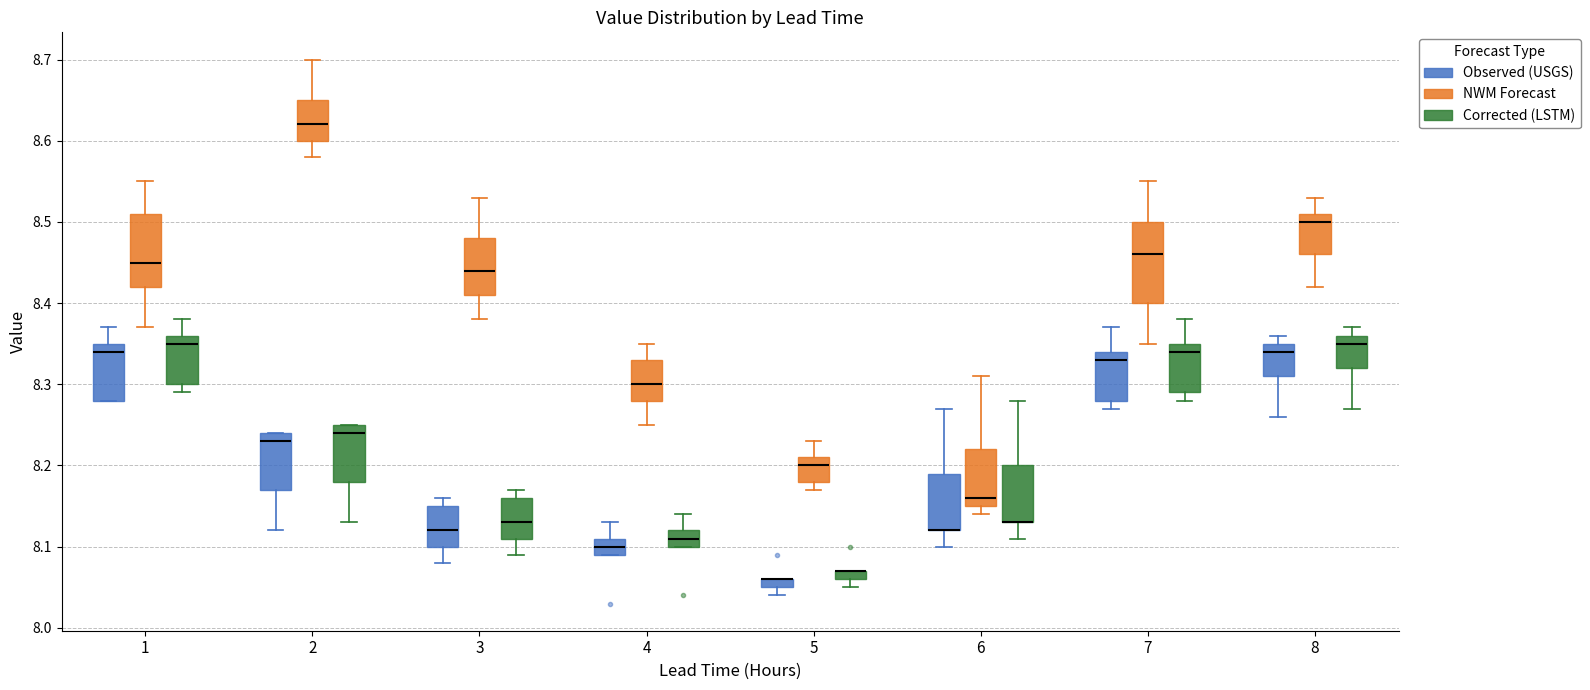

Where is the lower edge of the box for 6 (Observed (USGS)) on the y-axis? The values are not printed on the chart, so give them approximately, as read against the axis.

8.12